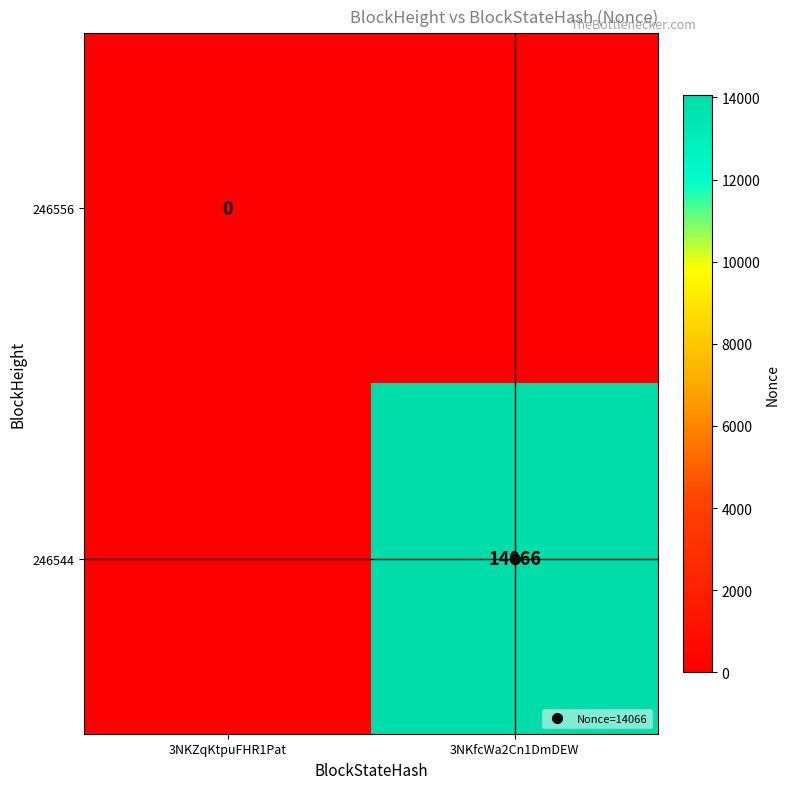

Which series has the largest total across all categories?

246544